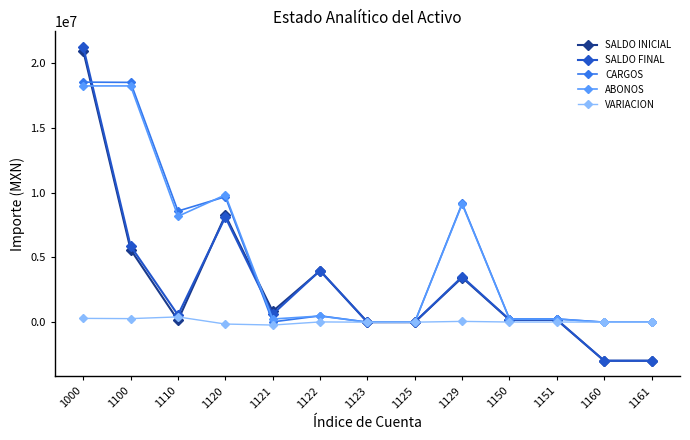

Rank the series by their maximum value, from highest to lowest.

SALDO FINAL, SALDO INICIAL, CARGOS, ABONOS, VARIACION